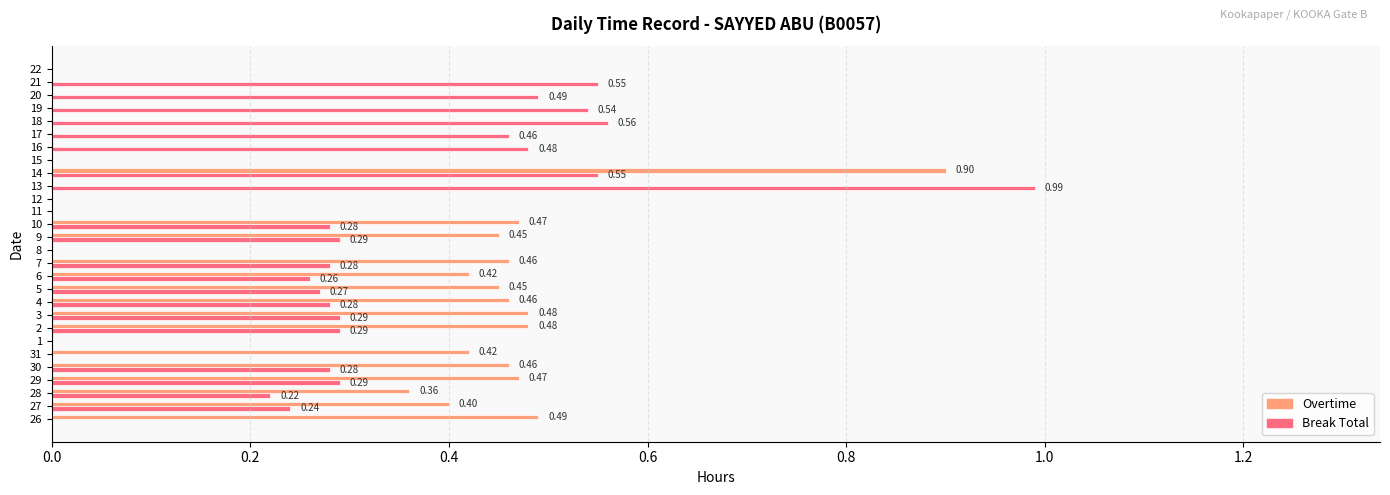

Which series has the largest total across all categories?

Break Total